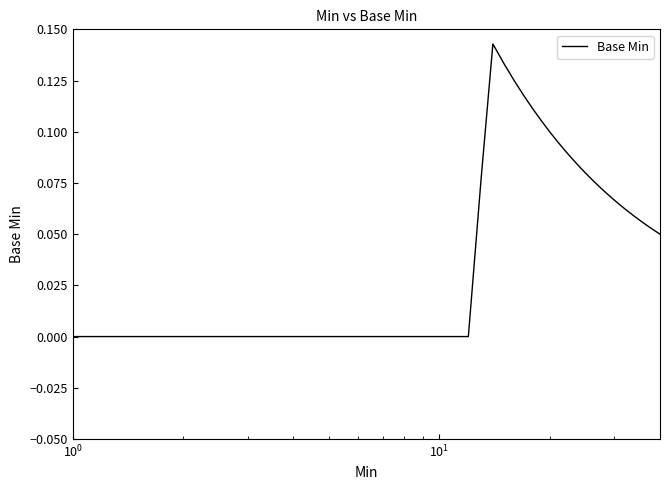

What is the difference between the maximum and minimum values?

0.1